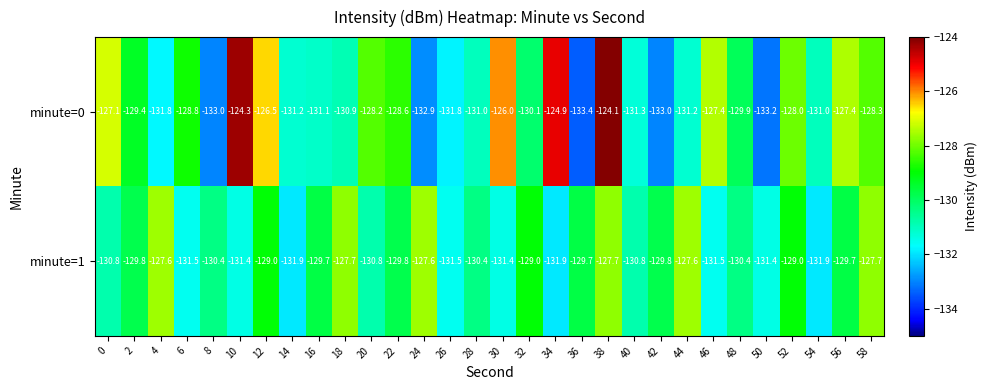

Which series has the largest total across all categories?

minute=0